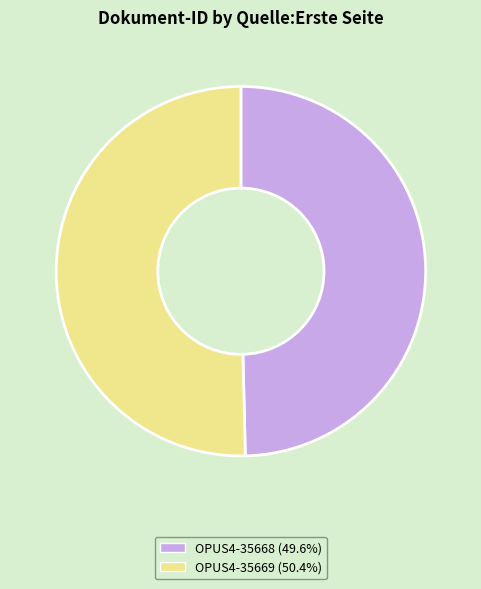

Does OPUS4-35669 account for over 50% of the chart?

Yes